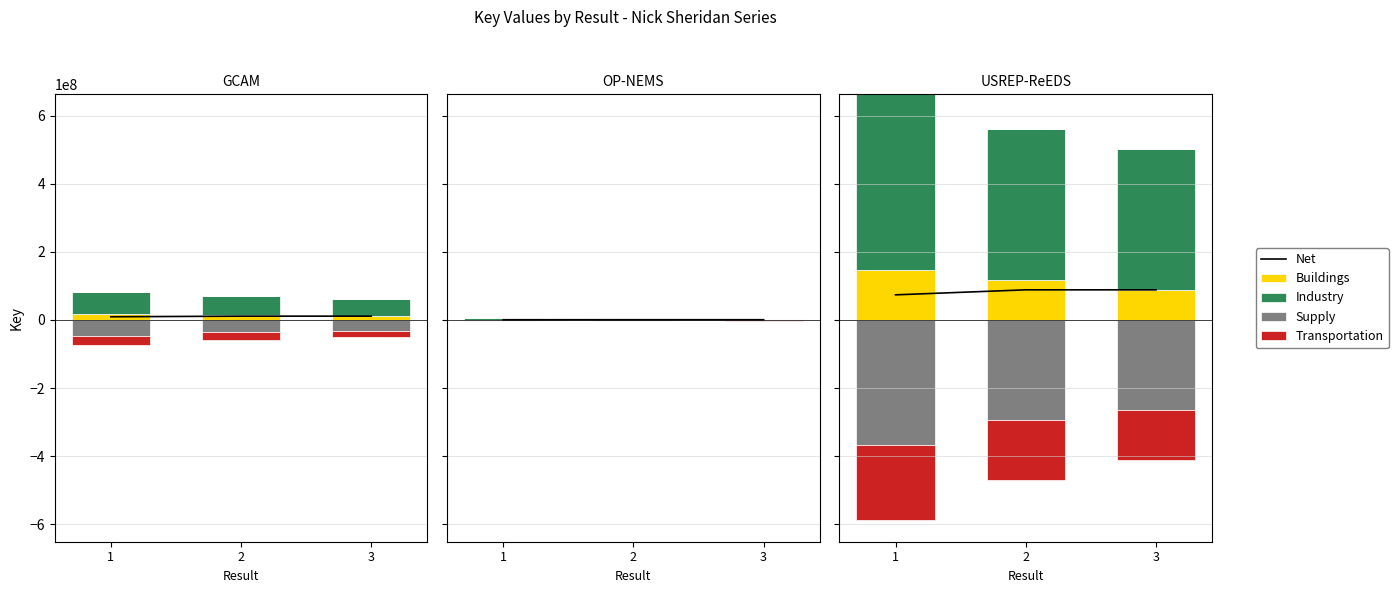

Count the number of categories in the chart.

3